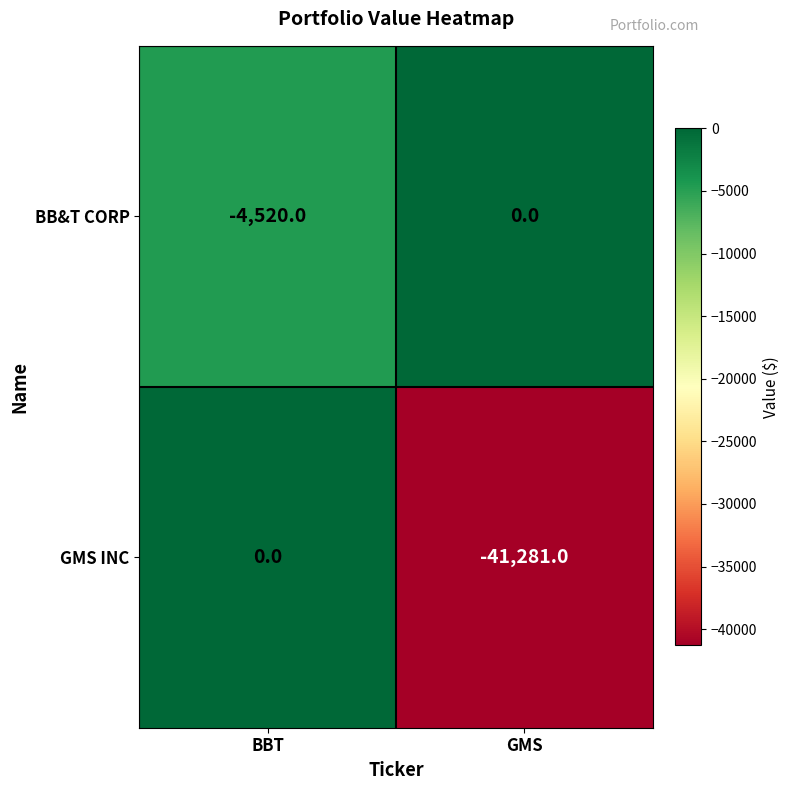

Reading left to right, what are all the values shown in this chart?

BB&T CORP: BBT=-4520	GMS=0
GMS INC: BBT=0	GMS=-41281